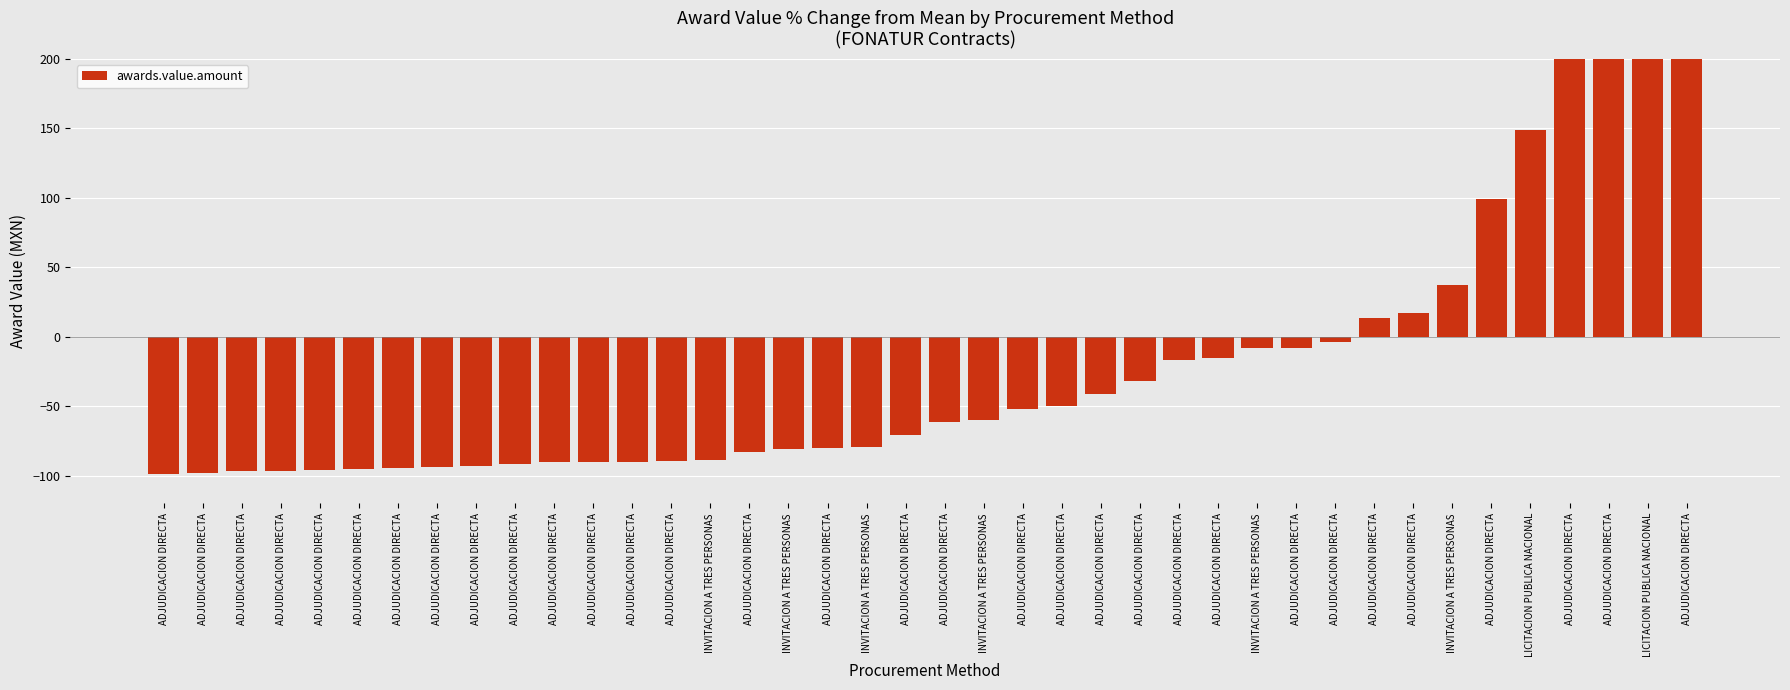

What is the difference between the second highest and minimum values?

495.4